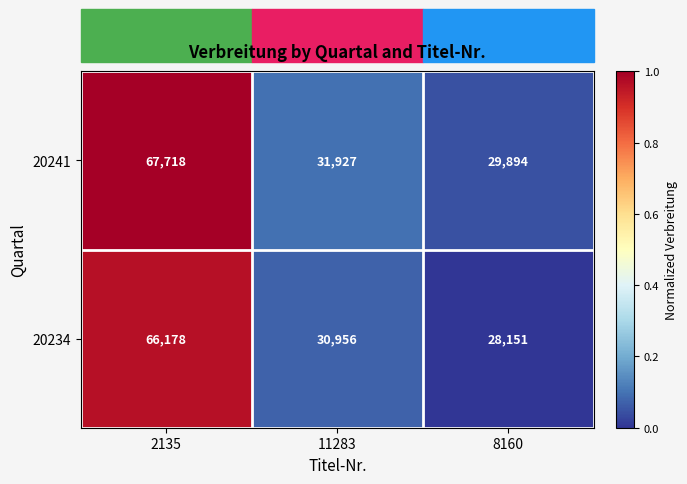

Rank the series by their average value, from highest to lowest.

20241, 20234